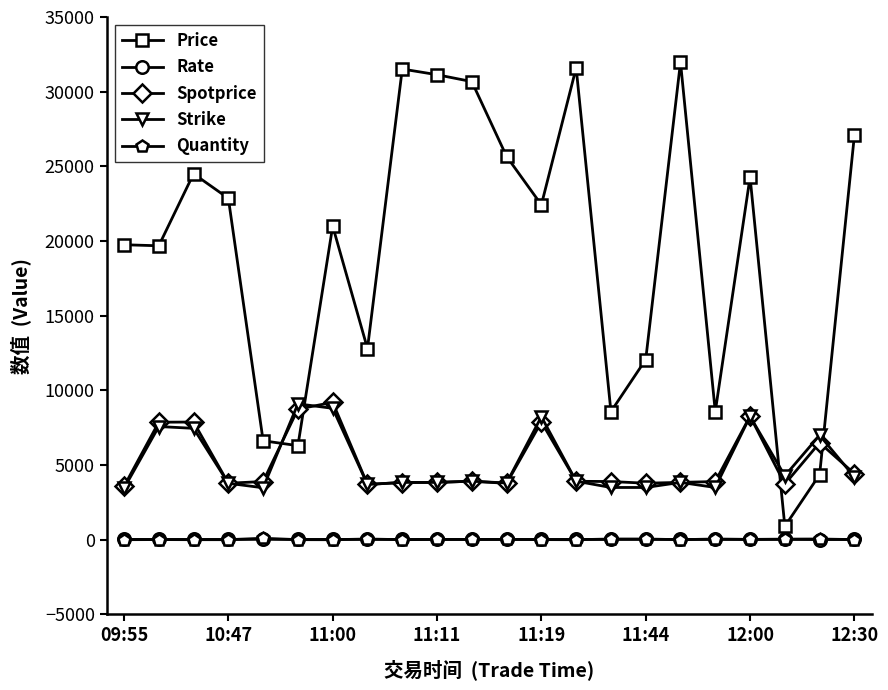

What is the sum of all Rate values?

479.7